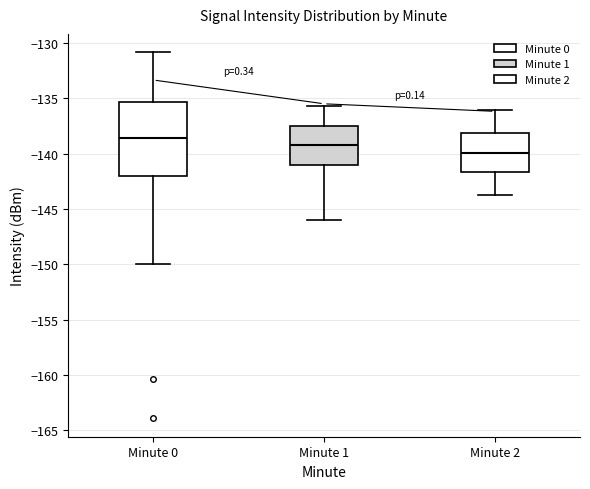

Where does the upper whisker of the box for Minute 1 end on the y-axis? The values are not printed on the chart, so give them approximately, as read against the axis.

-135.5